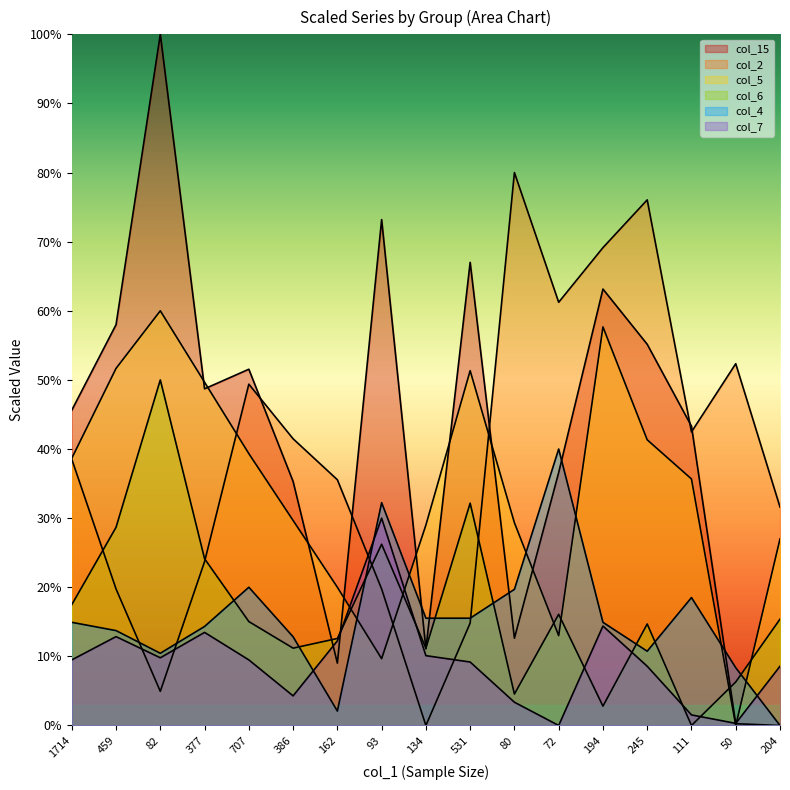

Between 377 and 386, which is larger?

377